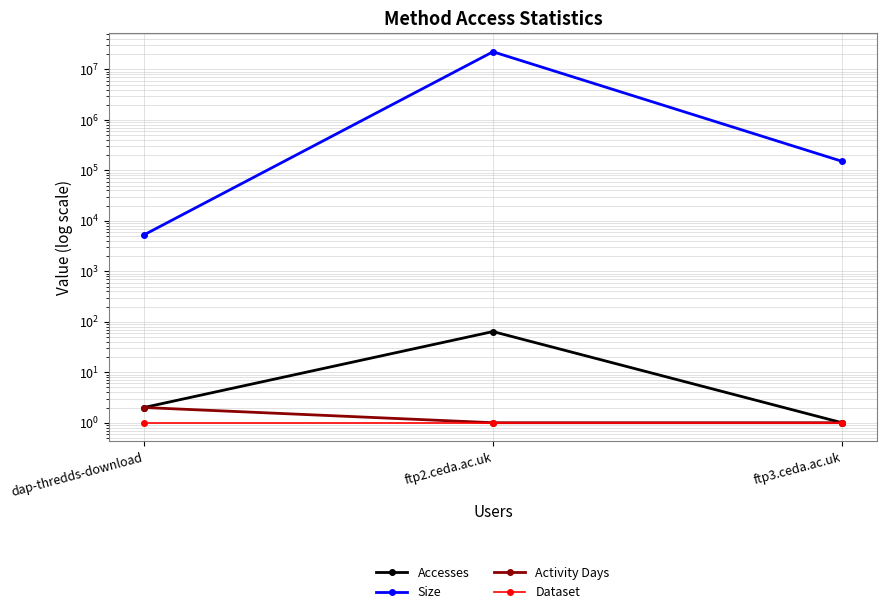

The value of Activity Days at dap-thredds-download is 1. True or false?

False